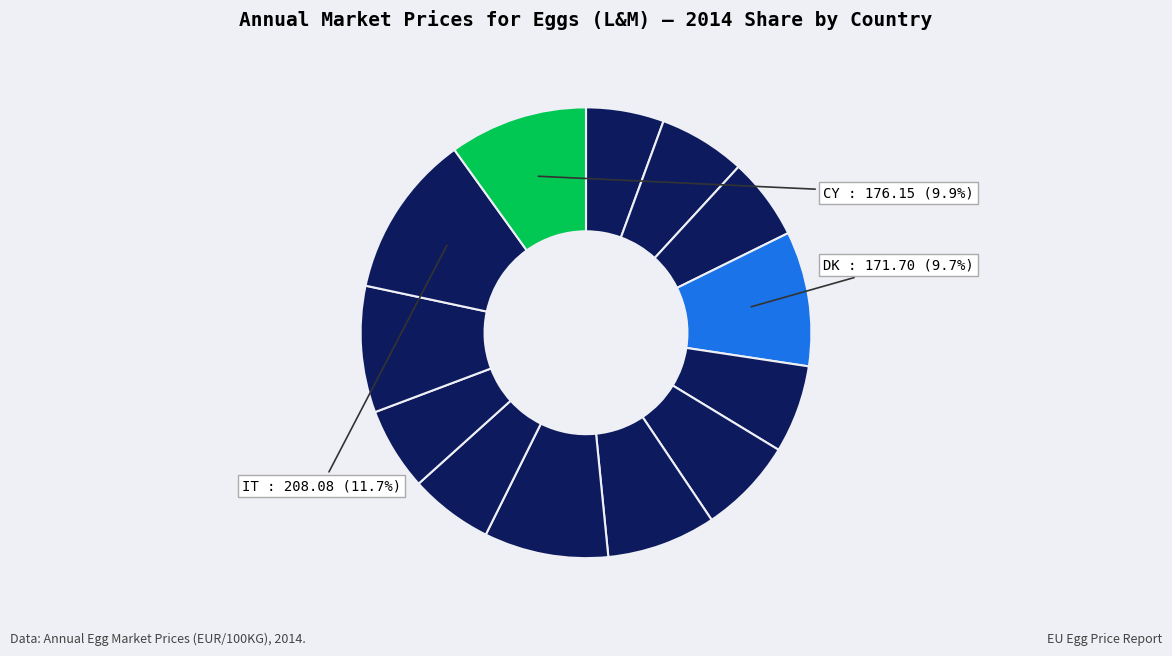

Which category has the biggest portion of the pie?

IT